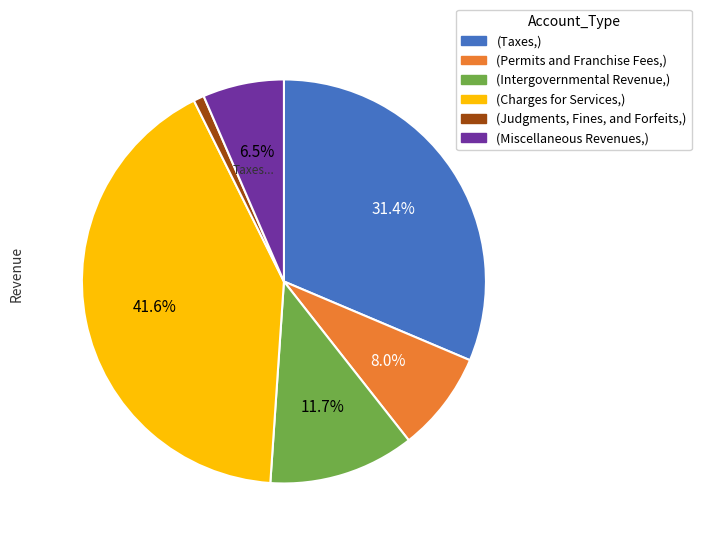

Does any single category account for the majority?

No